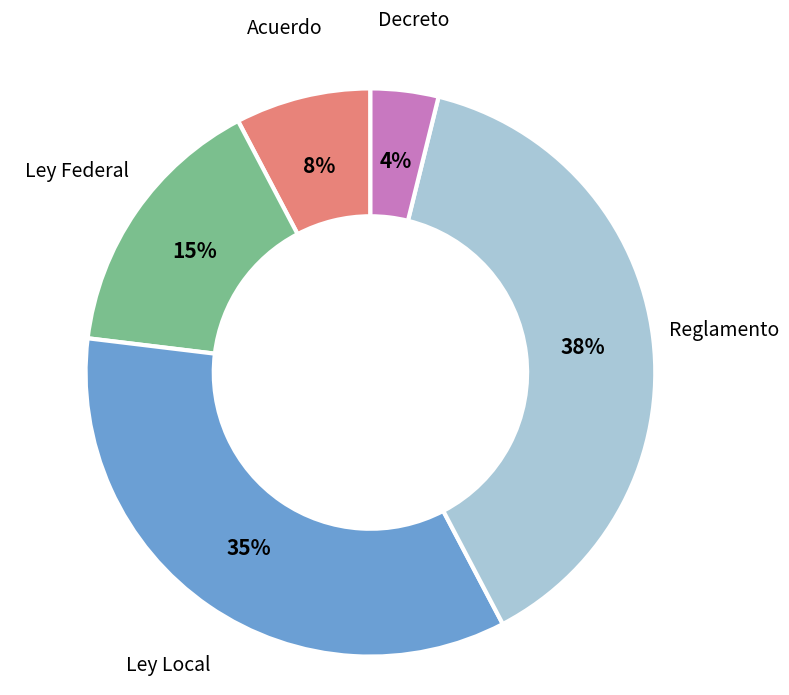

To the nearest percent, what portion does Decreto represent?

4%